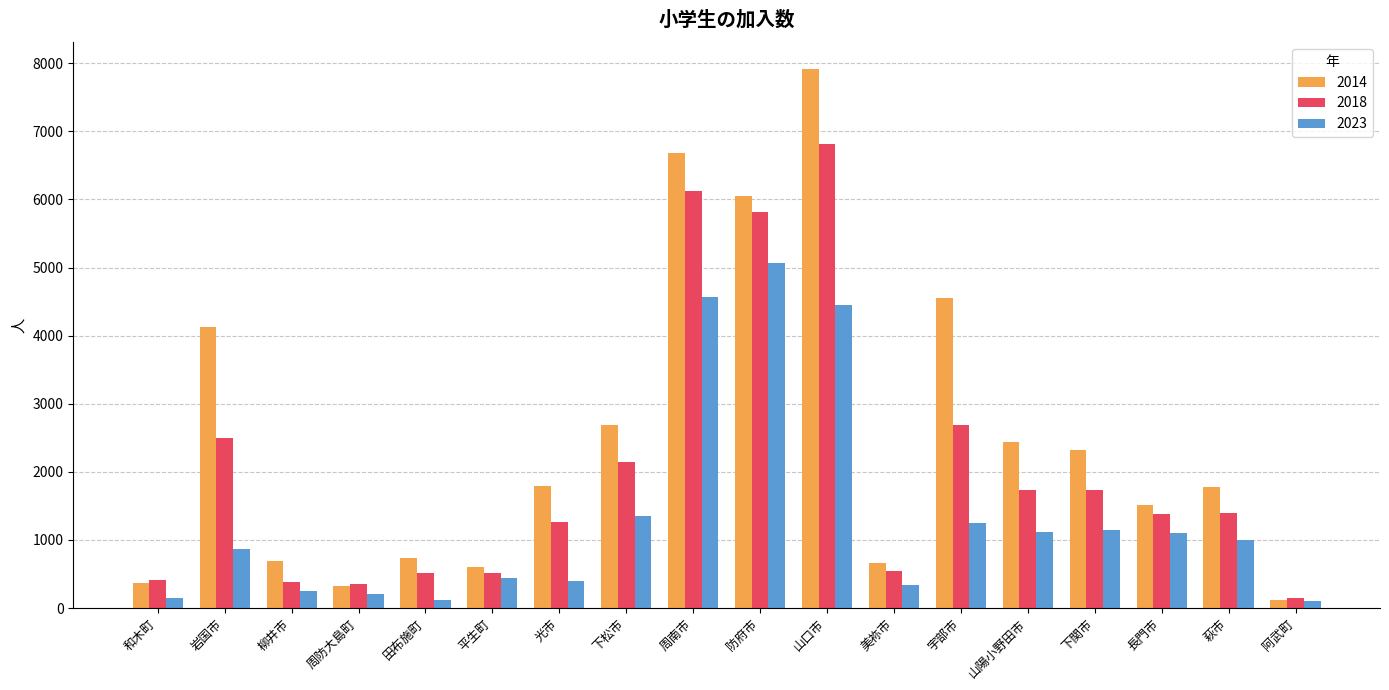

Is the value of 2014 at 和木町 greater than the value of 2018 at 防府市?

No